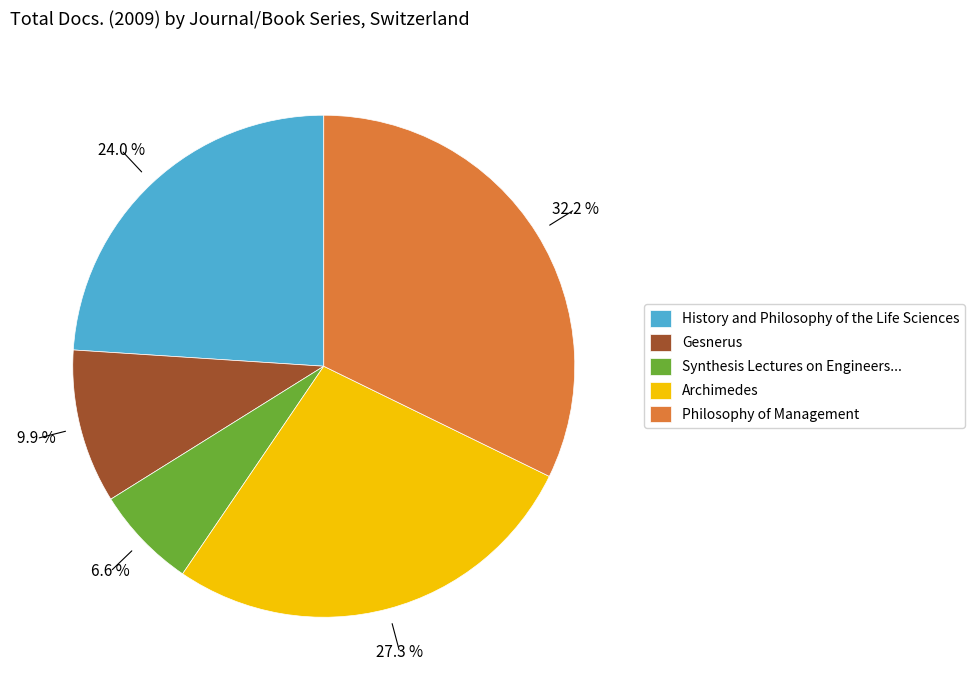

What is the largest slice in the pie chart?

Philosophy of Management